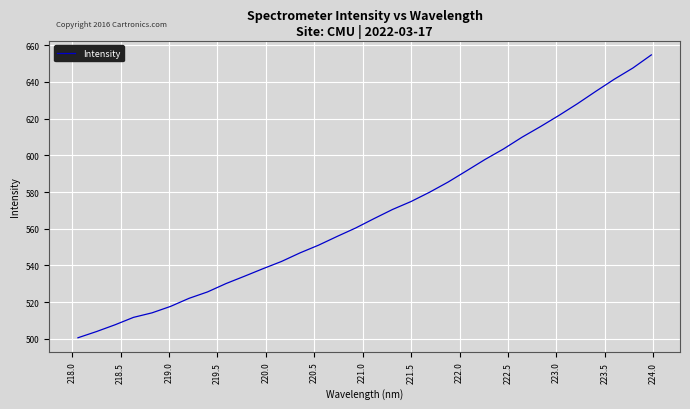

What is the minimum value shown in the chart?

500.6